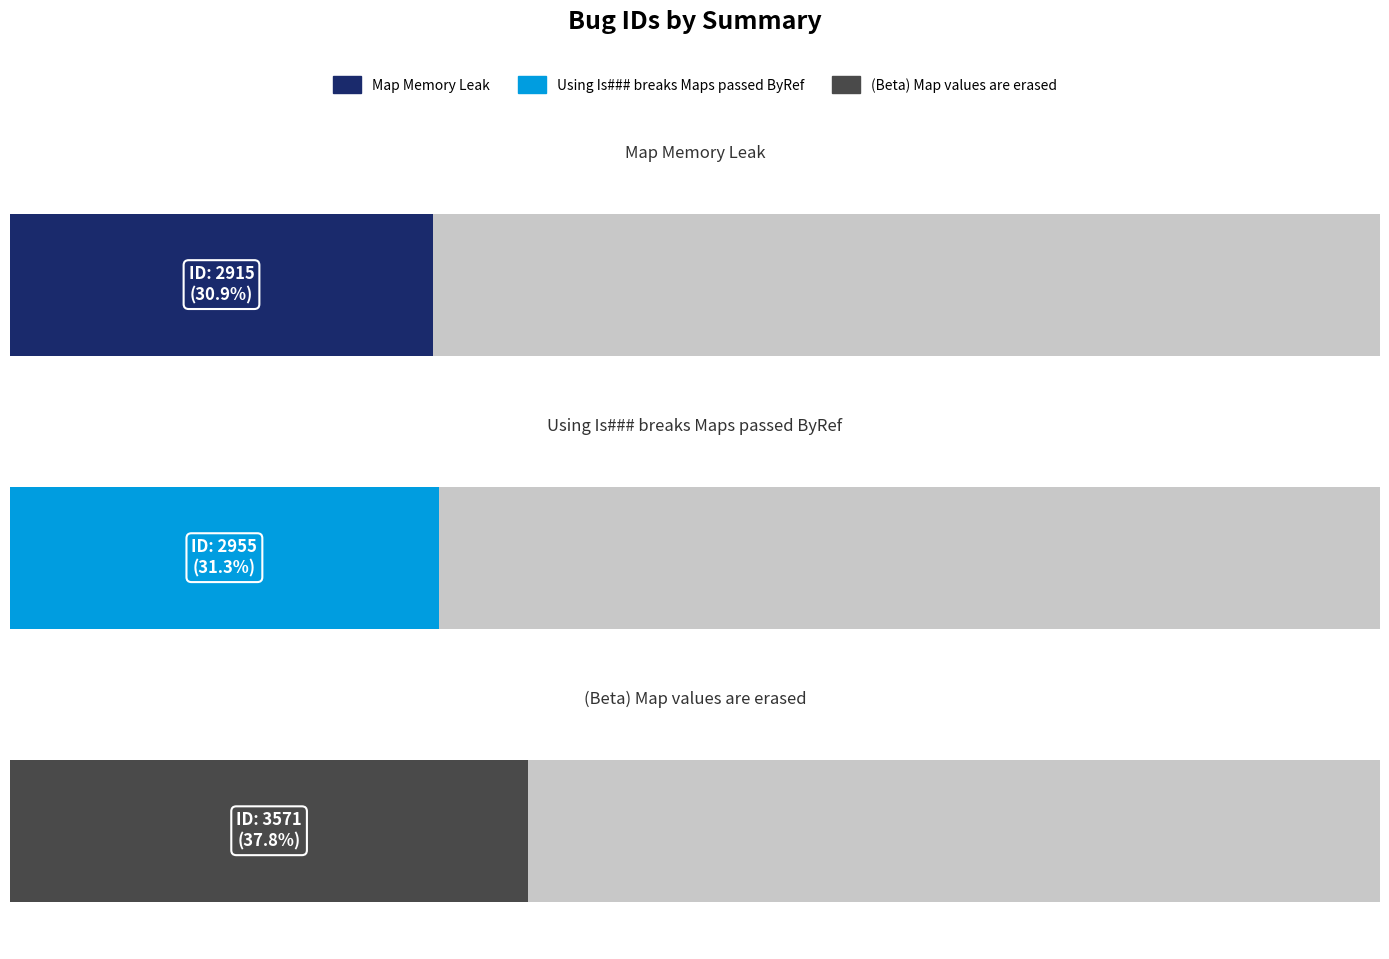

Rank the categories by value from lowest to highest.

Map Memory Leak, Using Is### breaks Maps passed ByRef, (Beta) Map values are erased